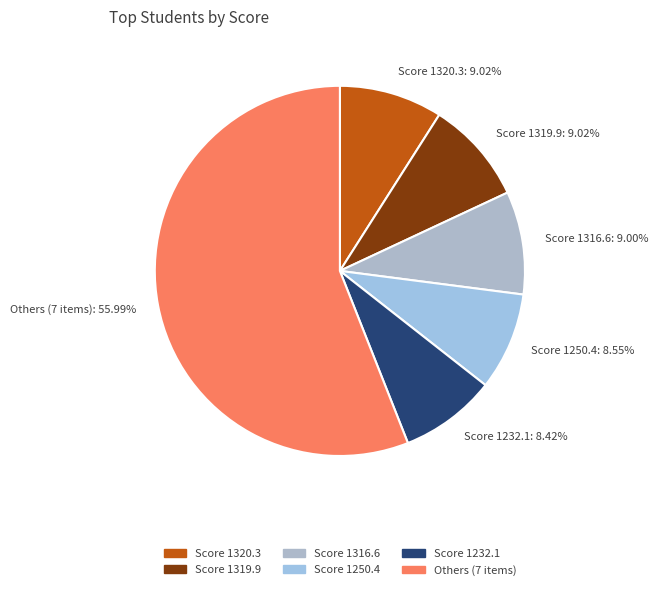

How many slices are in this pie chart?

6